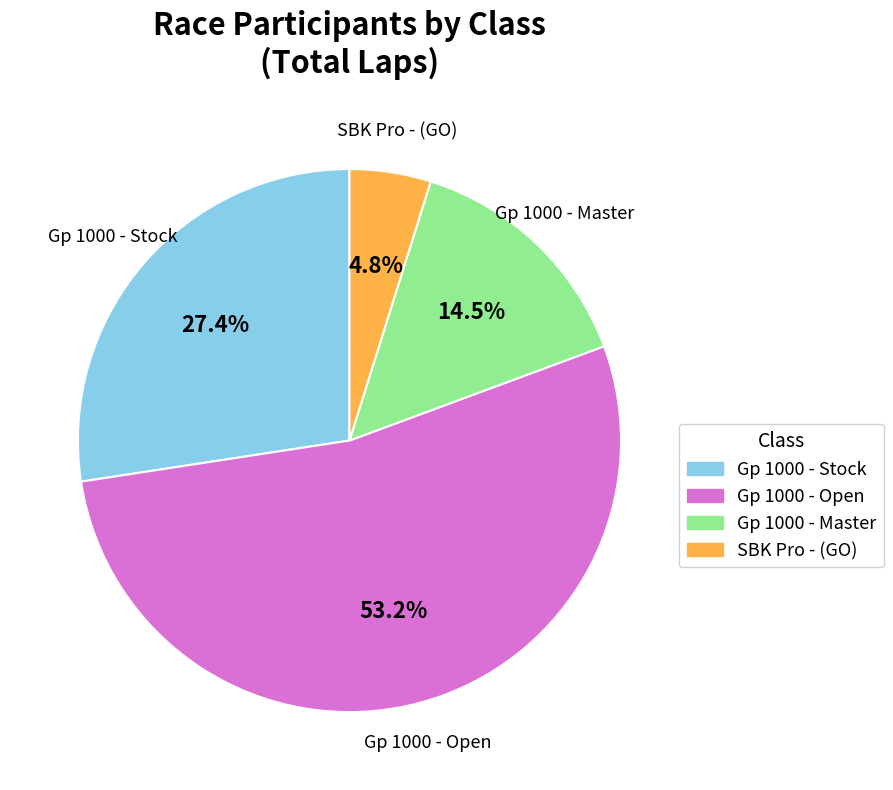

How many slices are in this pie chart?

4